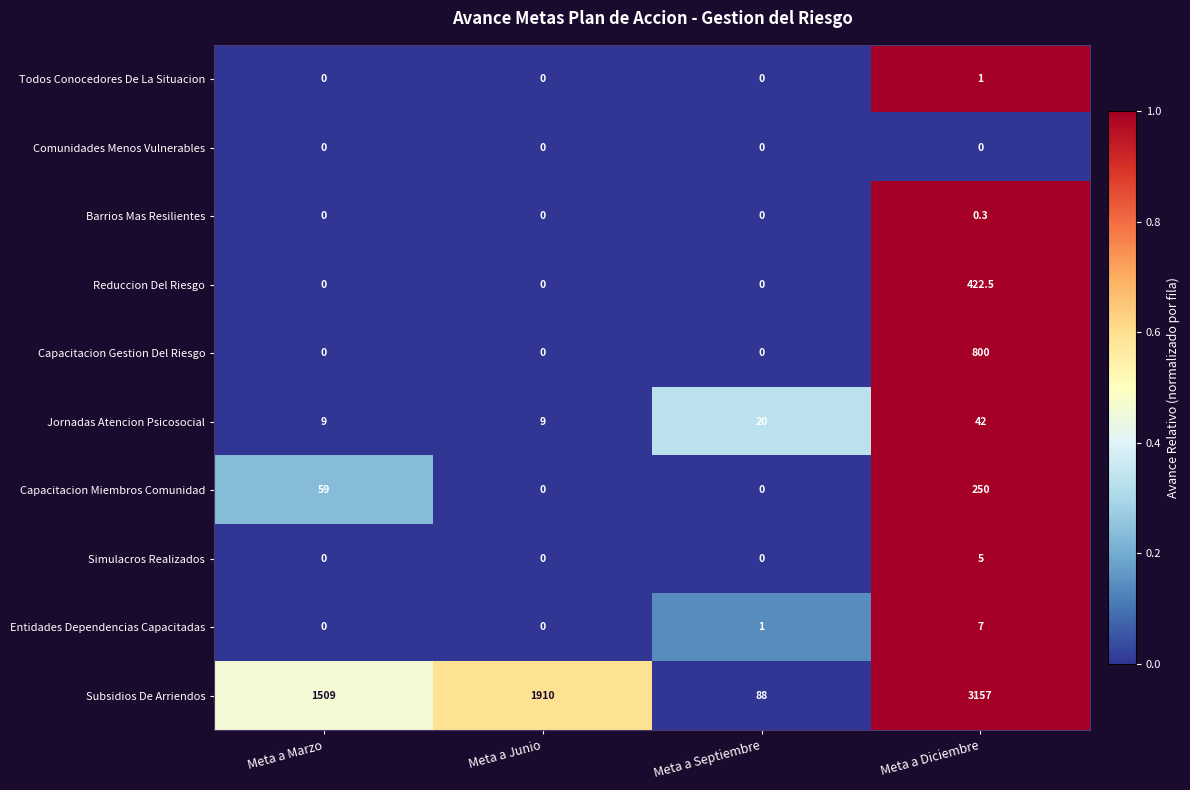

List the series in order of their peak value, lowest first.

Comunidades Menos Vulnerables, Barrios Mas Resilientes, Todos Conocedores De La Situacion, Simulacros Realizados, Entidades Dependencias Capacitadas, Jornadas Atencion Psicosocial, Capacitacion Miembros Comunidad, Reduccion Del Riesgo, Capacitacion Gestion Del Riesgo, Subsidios De Arriendos